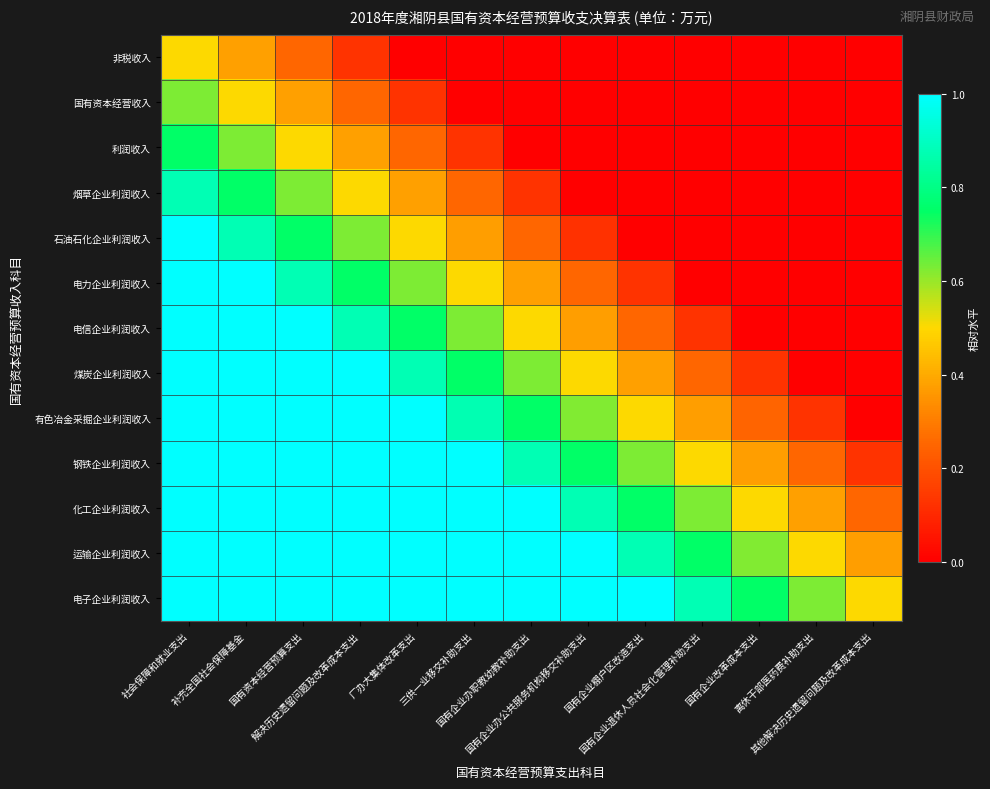

Which category has the highest value across all series?

社会保障和就业支出